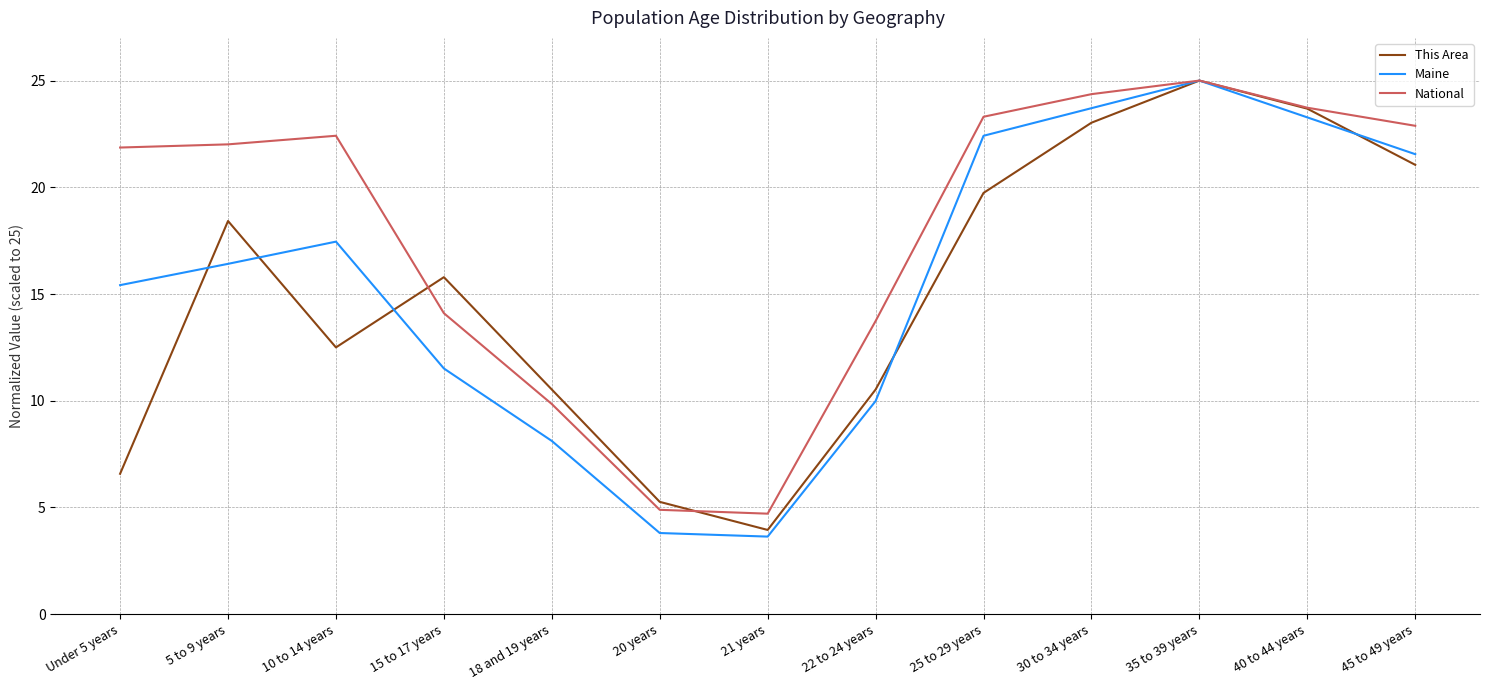

The This Area series shows 8.9 at Under 5 years. True or false?

False